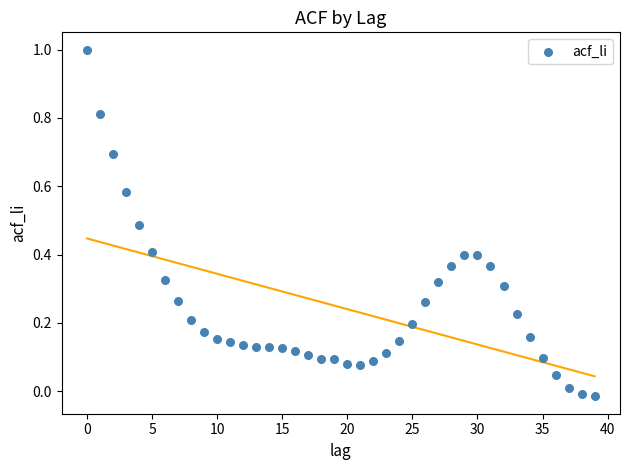

What is the range of Y values (max minus min)?

1.0